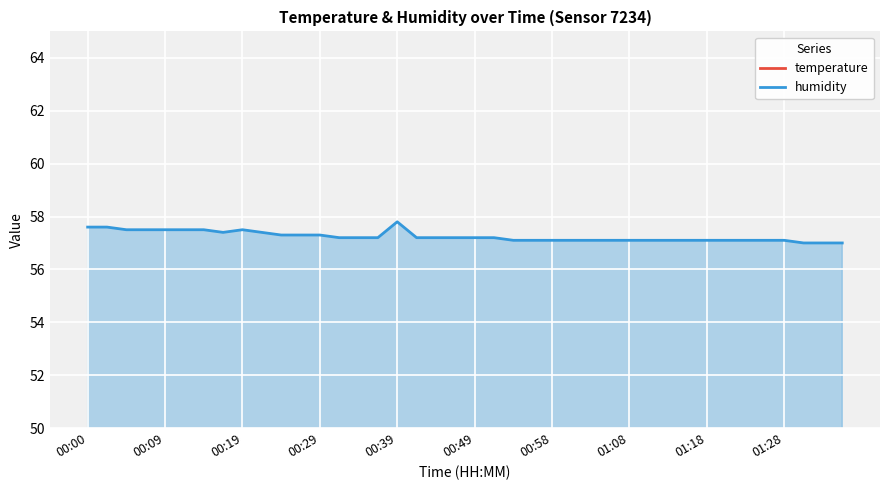

Reading left to right, list all the values displayed in this chart.

temperature: 21.7	21.7	21.7	21.7	21.7	21.7	21.7	21.7	21.8	21.7	21.6	21.6	21.6	21.6	21.6	21.6	21.6	21.6	21.6	21.6	21.6	21.6	21.6	21.6	21.6	21.6	21.6	21.6	21.6	21.6	21.6	21.6	21.6	21.6	21.6	21.6	21.6	21.6	21.5	21.5
humidity: 57.6	57.6	57.5	57.5	57.5	57.5	57.5	57.4	57.5	57.4	57.3	57.3	57.3	57.2	57.2	57.2	57.8	57.2	57.2	57.2	57.2	57.2	57.1	57.1	57.1	57.1	57.1	57.1	57.1	57.1	57.1	57.1	57.1	57.1	57.1	57.1	57.1	57.0	57.0	57.0